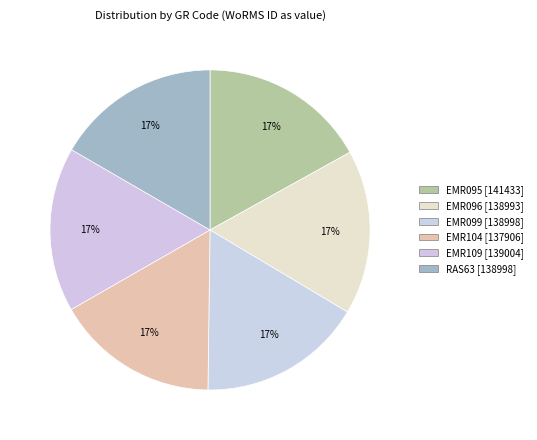

Count the number of slices in the pie.

6